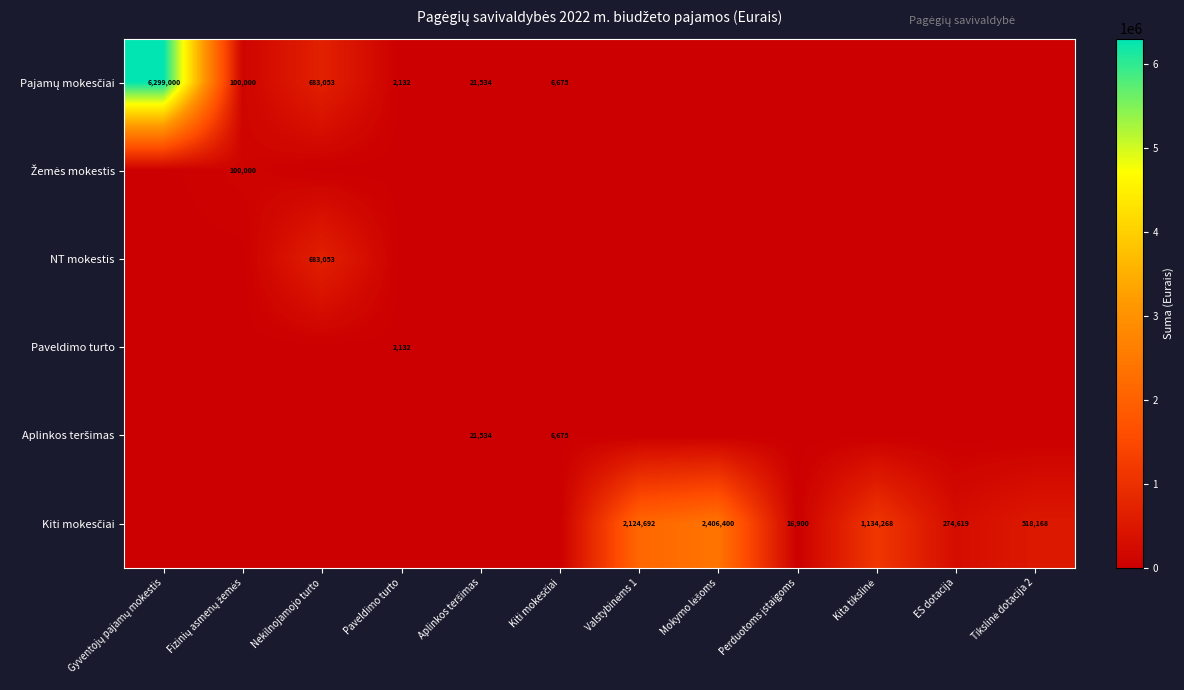

The Aplinkos teršimas series shows 0 at Nekilnojamojo turto. True or false?

True